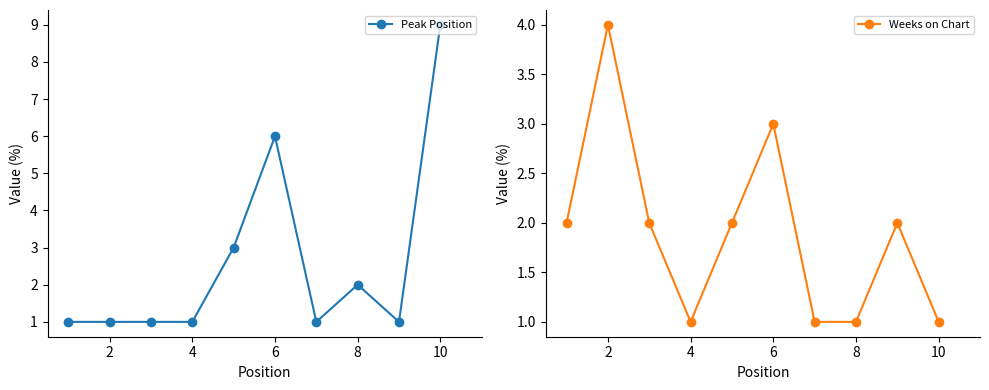

Which category has the highest value in the Peak Position series?

10